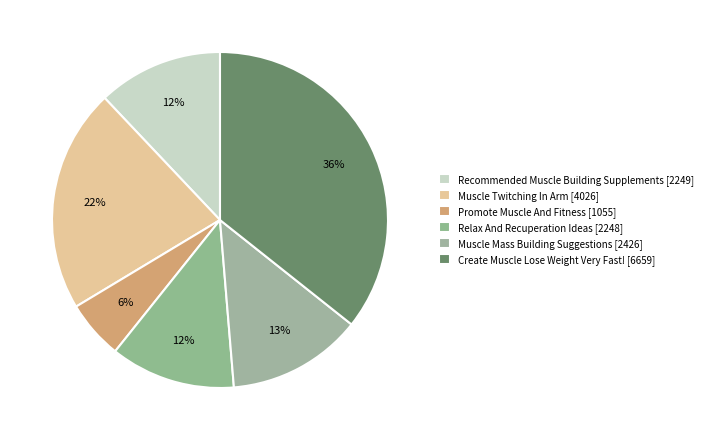

To the nearest percent, what is the combined percentage of Muscle Twitching In Arm and Create Muscle Lose Weight Very Fast!?

57%